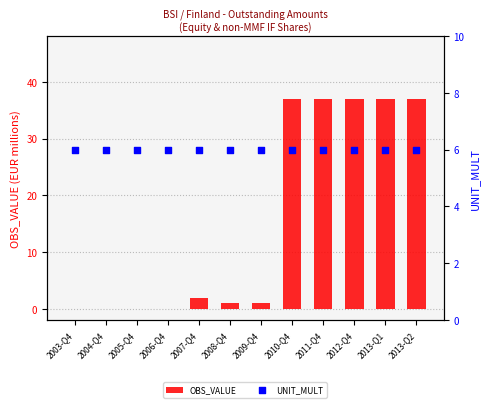

What are all the series names shown in the legend?

OBS_VALUE, UNIT_MULT